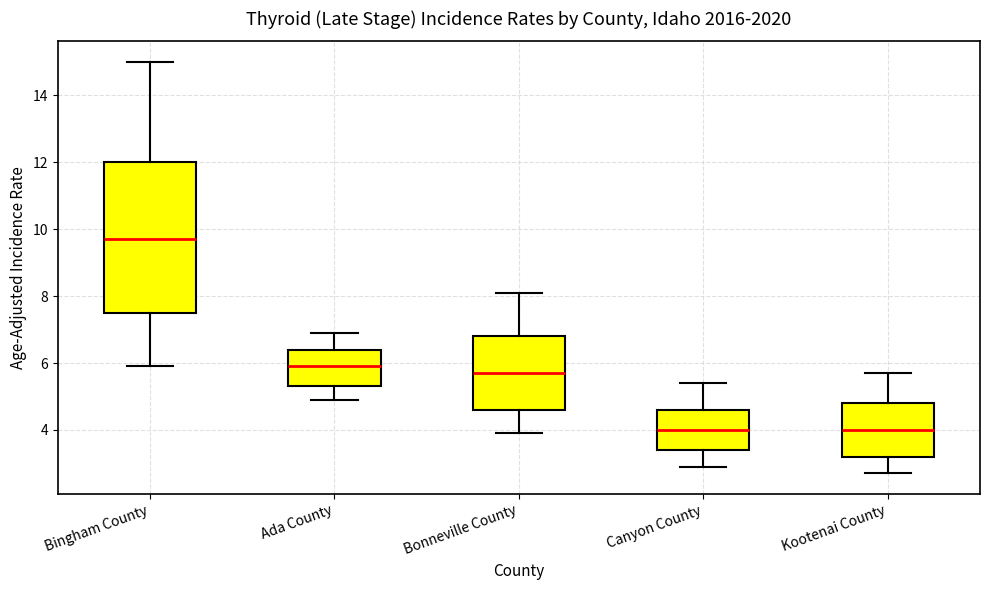

Reading left to right, read every box against the y-axis: the position of its median line, the range the box covers, and the ends of its whiskers. The values are not printed on the chart, so give them approximately, as read against the axis.

Bingham County: median 9.8, box 7.6 to 12.0, whiskers 6.0 to 15.0
Ada County: median 6.0, box 5.4 to 6.4, whiskers 5.0 to 7.0
Bonneville County: median 5.8, box 4.6 to 6.8, whiskers 4.0 to 8.2
Canyon County: median 4.0, box 3.4 to 4.6, whiskers 3.0 to 5.4
Kootenai County: median 4.0, box 3.2 to 4.8, whiskers 2.8 to 5.8